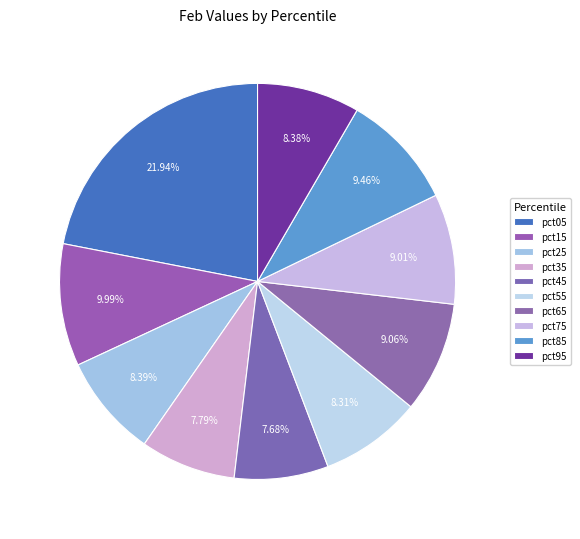

Is the sum of pct85 and pct35 greater than half?

No